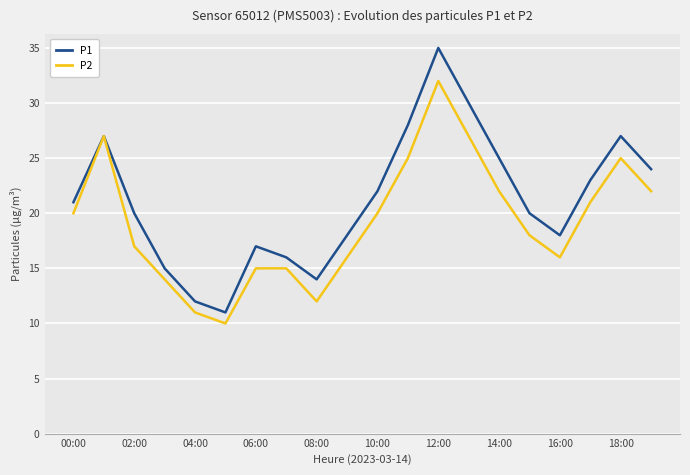

What is the smallest value displayed?

10